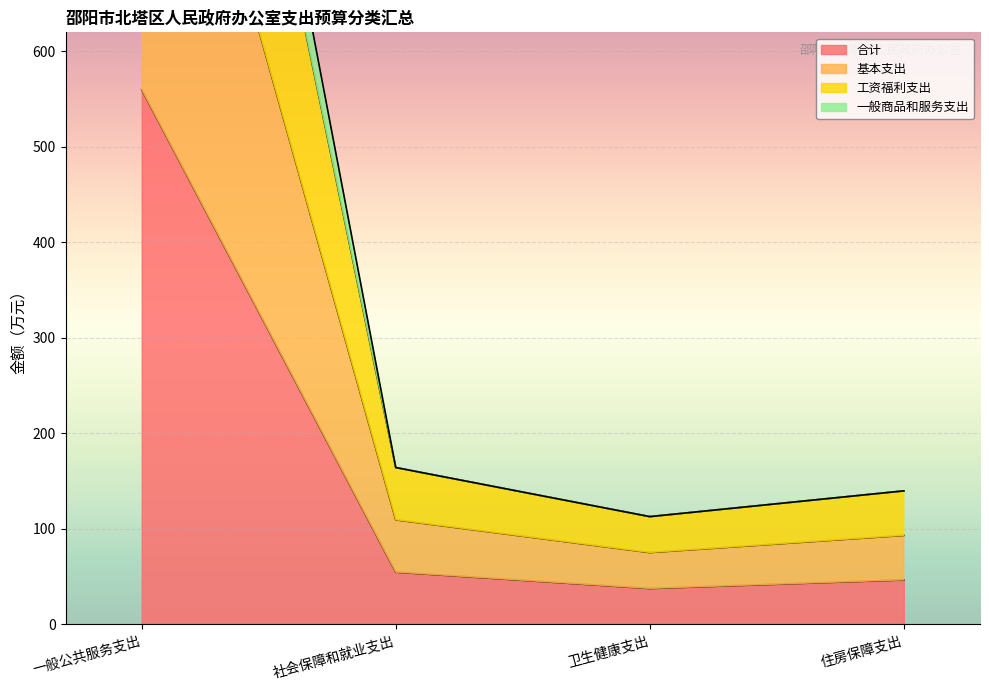

At which category is the sum across all series the highest?

一般公共服务支出